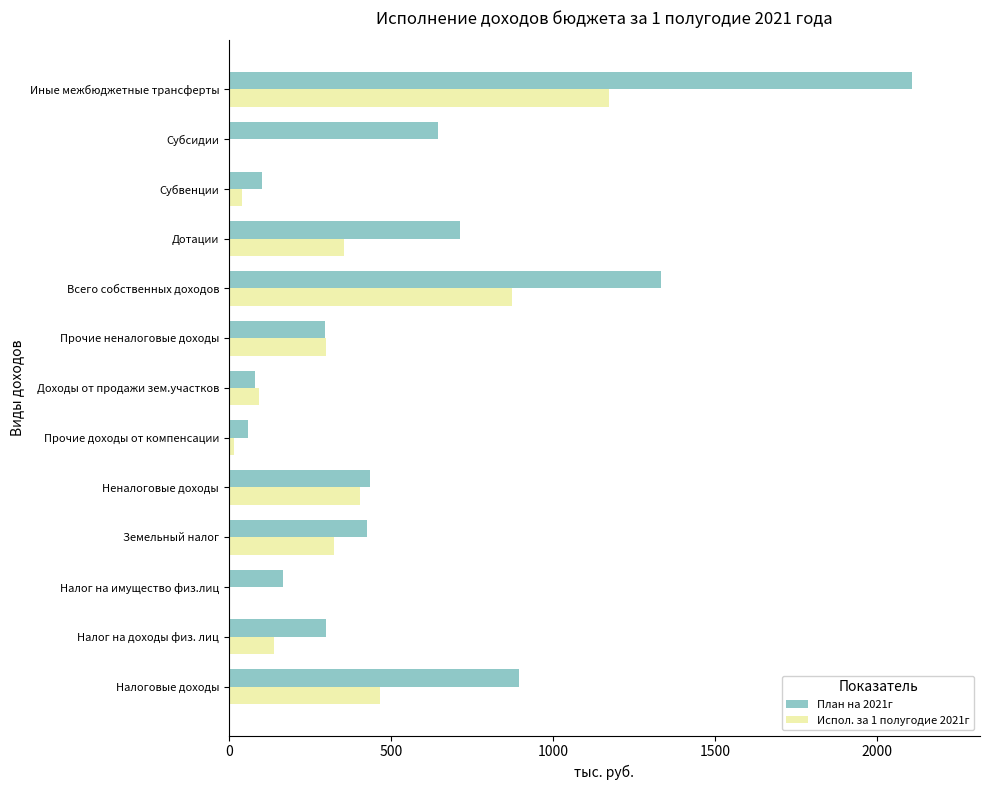

At which category is the sum across all series the highest?

Иные межбюджетные трансферты